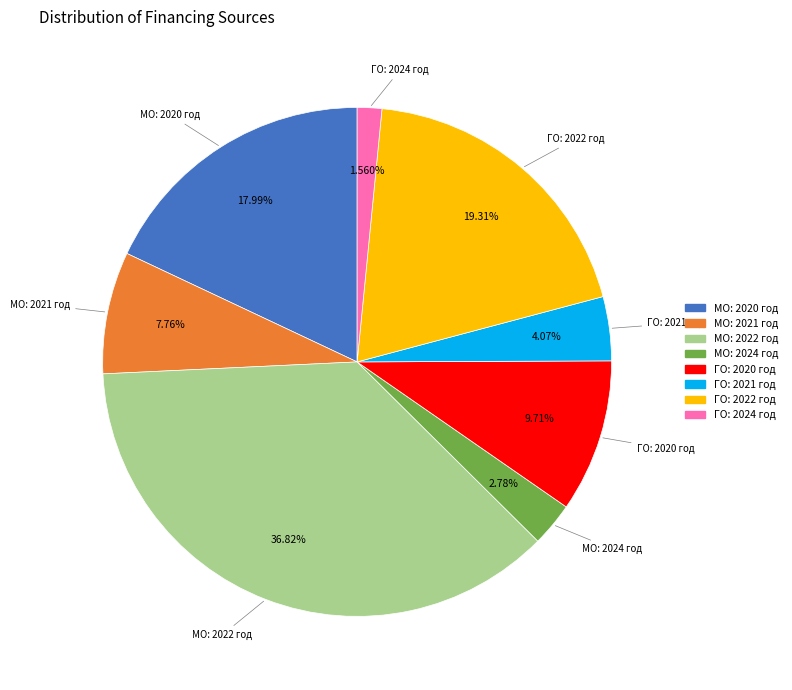

Is there a majority slice in this chart?

No